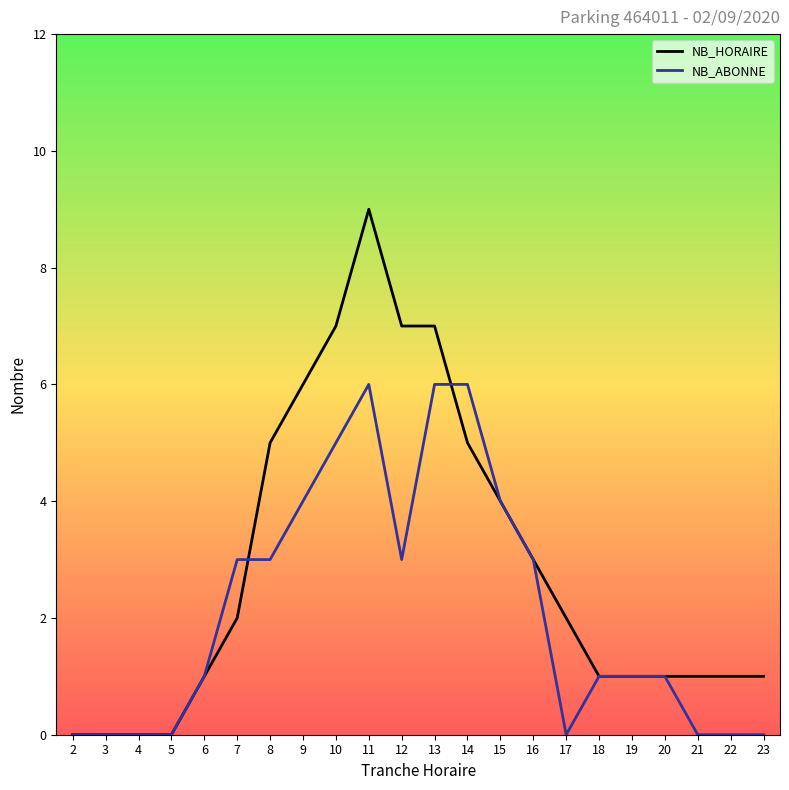

Rank the series at 7 from highest to lowest value.

NB_ABONNE, NB_HORAIRE